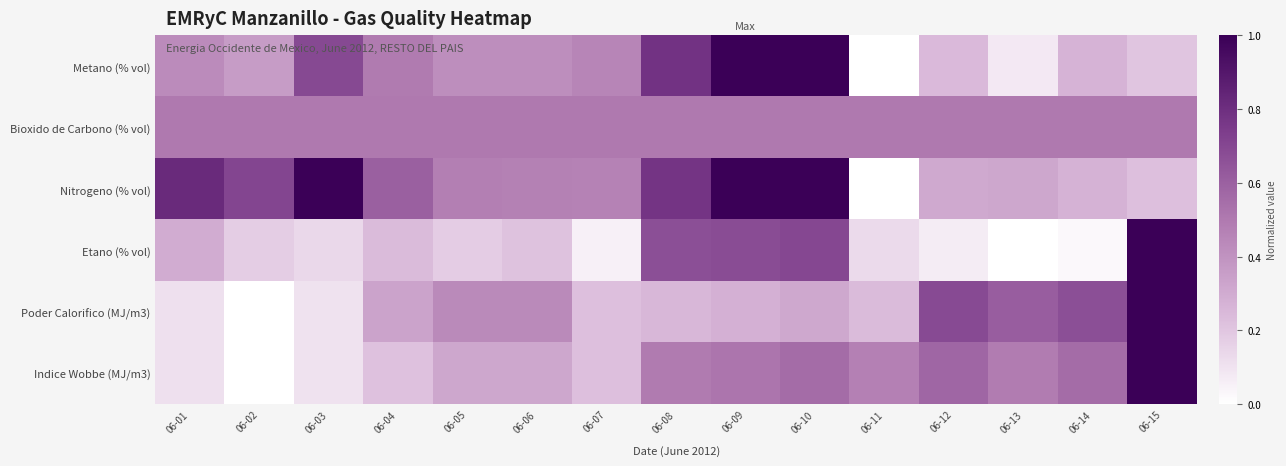

Reading left to right, list all the values displayed in this chart.

Metano (% vol): 06-01=0.4	06-02=0.4	06-03=0.7	06-04=0.5	06-05=0.4	06-06=0.4	06-07=0.5	06-08=0.8	06-09=1.0	06-10=1.0	06-11=0.0	06-12=0.2	06-13=0.1	06-14=0.3	06-15=0.2
Bioxido de Carbono (% vol): 06-01=0.5	06-02=0.5	06-03=0.5	06-04=0.5	06-05=0.5	06-06=0.5	06-07=0.5	06-08=0.5	06-09=0.5	06-10=0.5	06-11=0.5	06-12=0.5	06-13=0.5	06-14=0.5	06-15=0.5
Nitrogeno (% vol): 06-01=0.8	06-02=0.7	06-03=1.0	06-04=0.6	06-05=0.5	06-06=0.5	06-07=0.5	06-08=0.8	06-09=1.0	06-10=1.0	06-11=0.0	06-12=0.3	06-13=0.3	06-14=0.3	06-15=0.2
Etano (% vol): 06-01=0.3	06-02=0.2	06-03=0.1	06-04=0.2	06-05=0.2	06-06=0.2	06-07=0.1	06-08=0.7	06-09=0.7	06-10=0.7	06-11=0.1	06-12=0.1	06-13=0.0	06-14=0.0	06-15=1.0
Poder Calorifico (MJ/m3): 06-01=0.1	06-02=0.0	06-03=0.1	06-04=0.3	06-05=0.4	06-06=0.4	06-07=0.2	06-08=0.3	06-09=0.3	06-10=0.3	06-11=0.2	06-12=0.7	06-13=0.6	06-14=0.7	06-15=1.0
Indice Wobbe (MJ/m3): 06-01=0.1	06-02=0.0	06-03=0.1	06-04=0.2	06-05=0.3	06-06=0.3	06-07=0.2	06-08=0.5	06-09=0.5	06-10=0.6	06-11=0.5	06-12=0.6	06-13=0.5	06-14=0.6	06-15=1.0